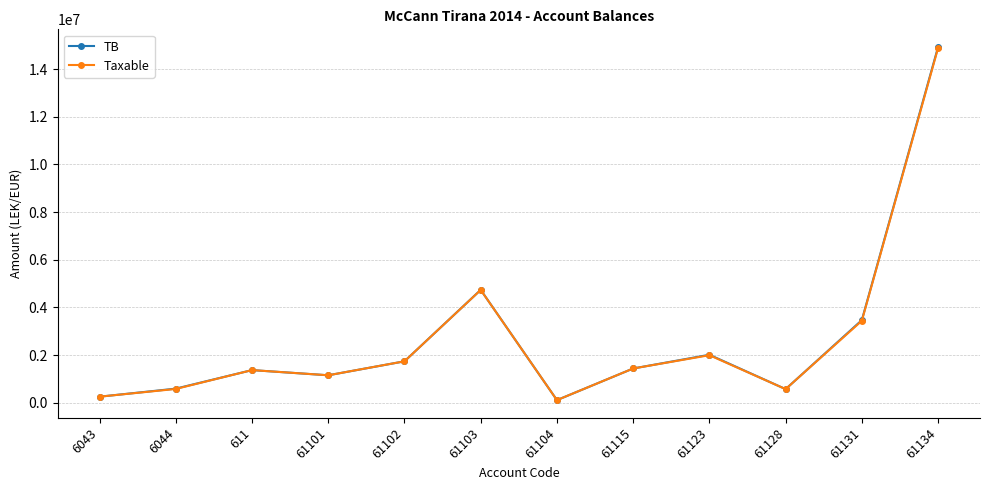

What is the total value across all series at 61104?

211800.0